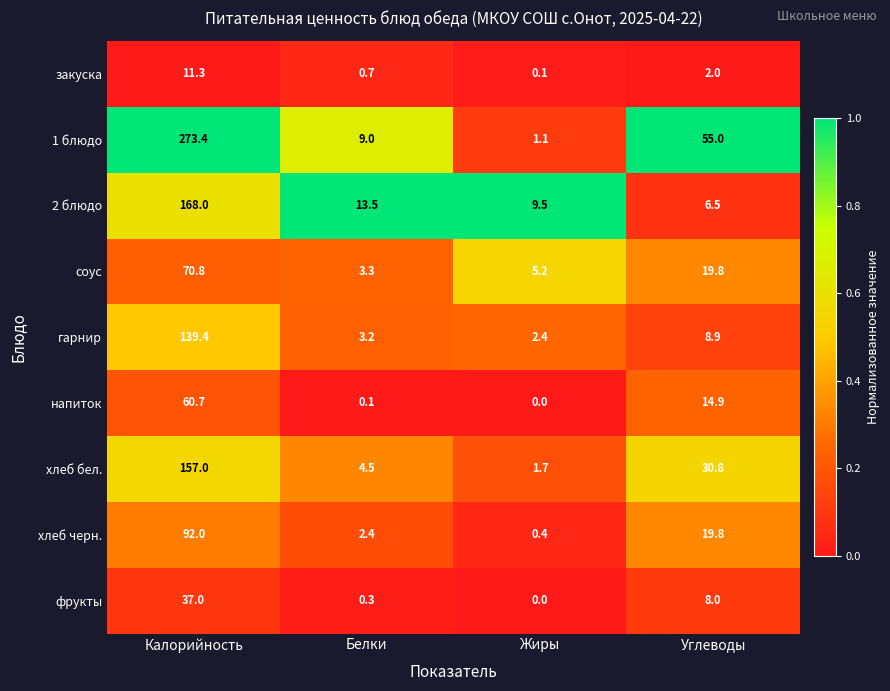

Where is фрукты nearest to the value 18?

Углеводы